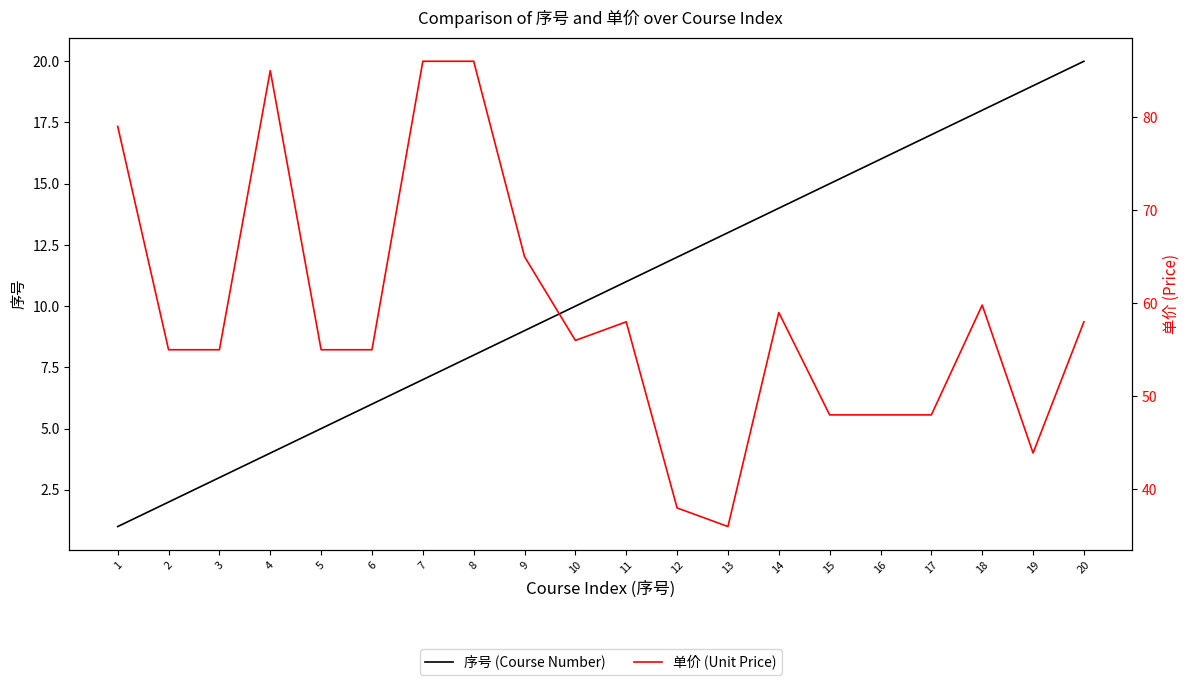

At which label is 序号 (Course Number) closest to 10?

10